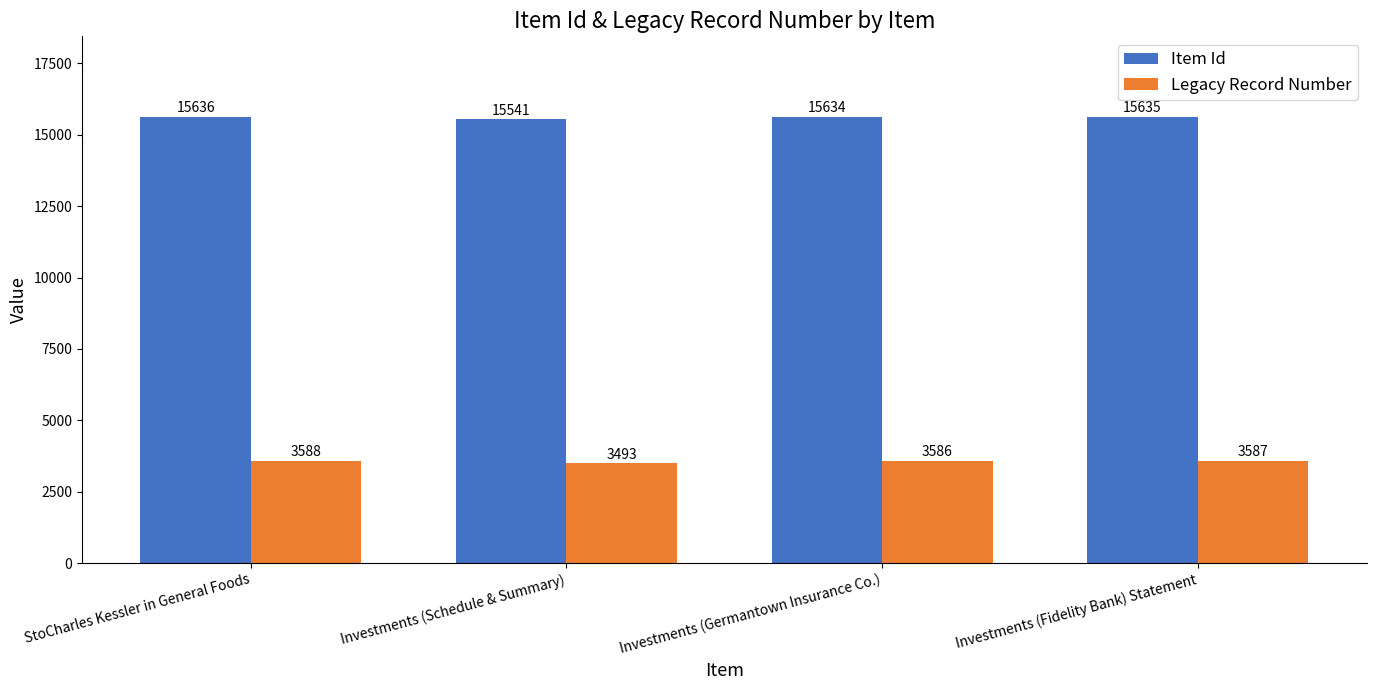

Rank the categories by Item Id value from highest to lowest.

StoCharles Kessler in General Foods, Investments (Fidelity Bank) Statement, Investments (Germantown Insurance Co.), Investments (Schedule & Summary)